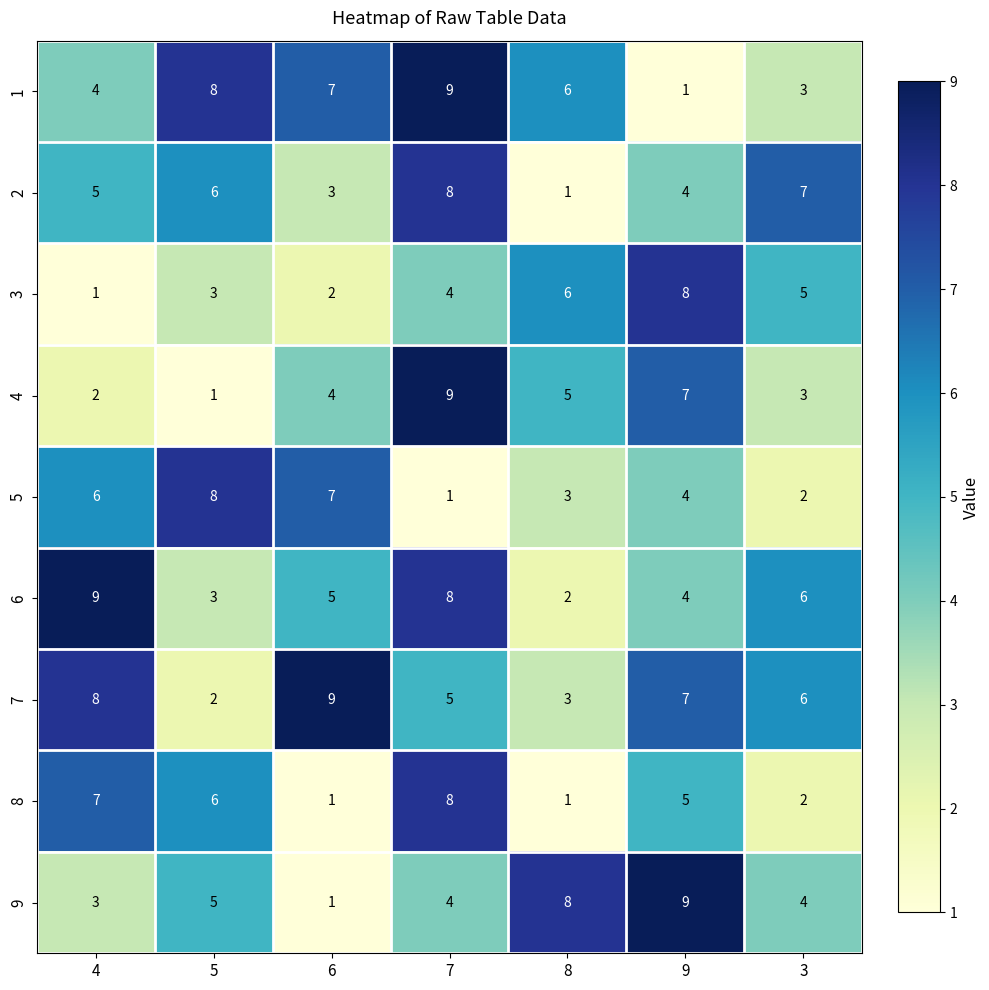

What is the spread (max minus min) of values at 8?

7